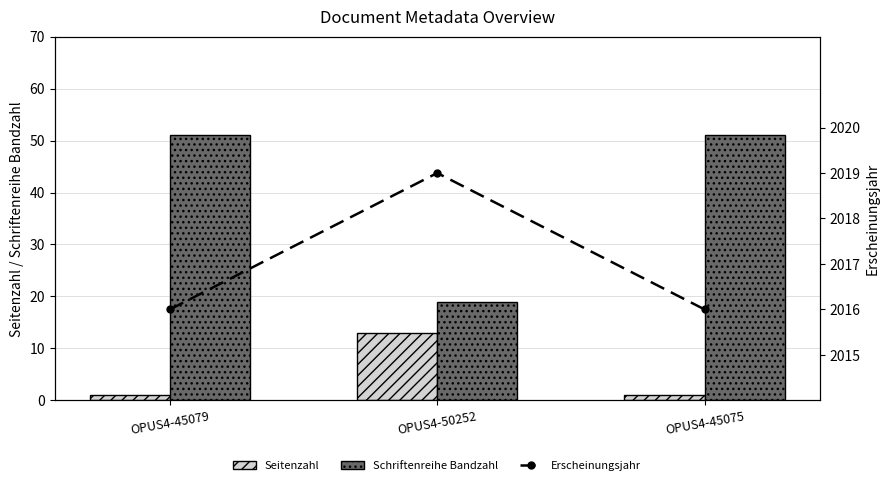

The Schriftenreihe Bandzahl series shows 19 at OPUS4-50252. True or false?

True